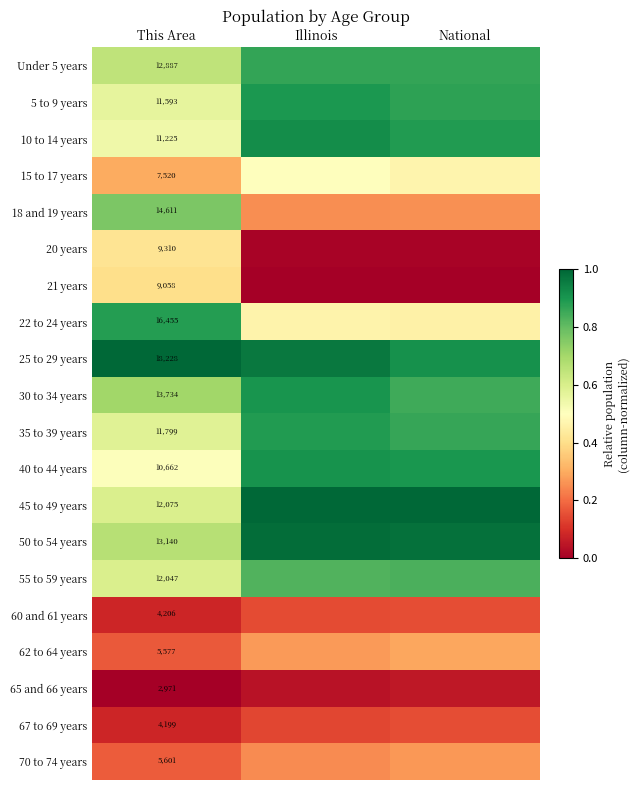

What is the difference between the 5 to 9 years values at National and This Area?

0.3